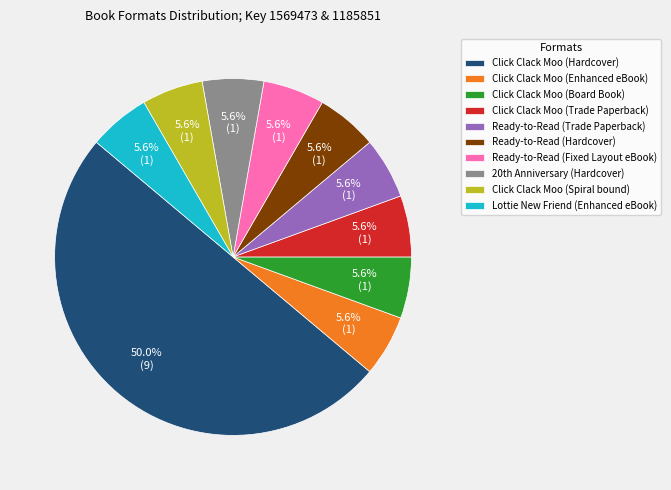

What is the largest slice in the pie chart?

Click Clack Moo (Hardcover)